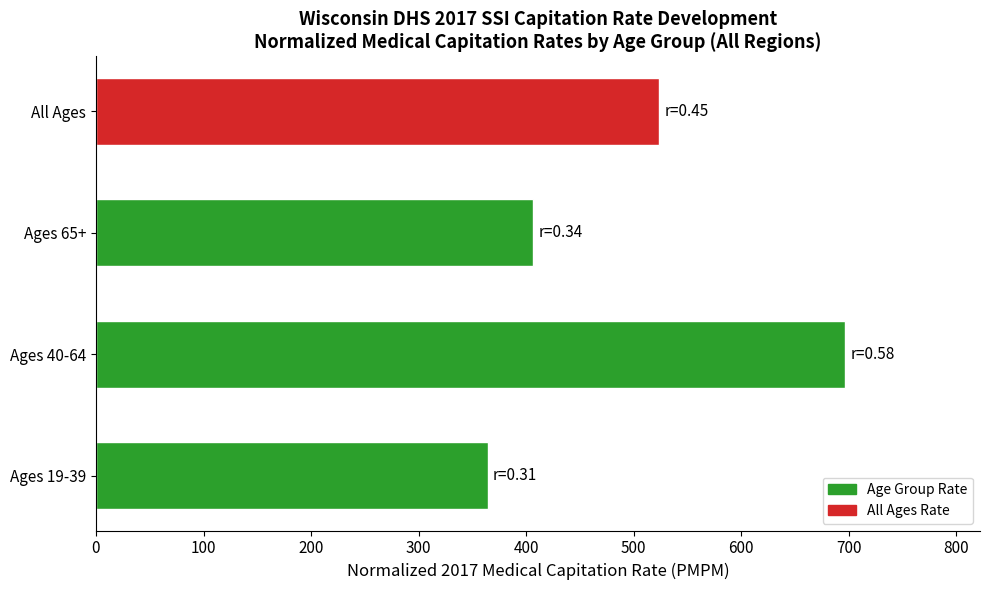

How many bars are there in total?

4